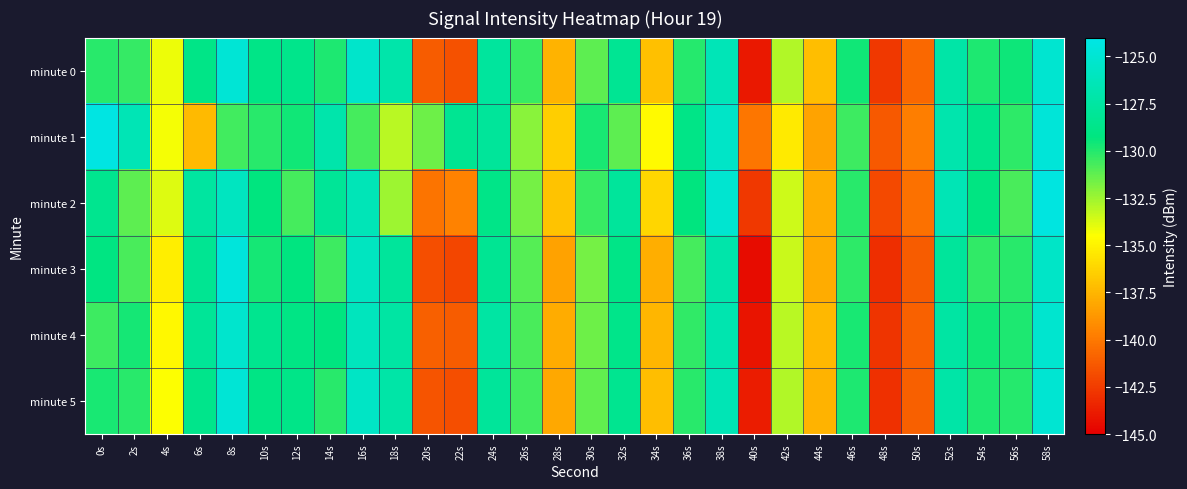

What is the difference between the highest and lowest values at 34s?

3.1